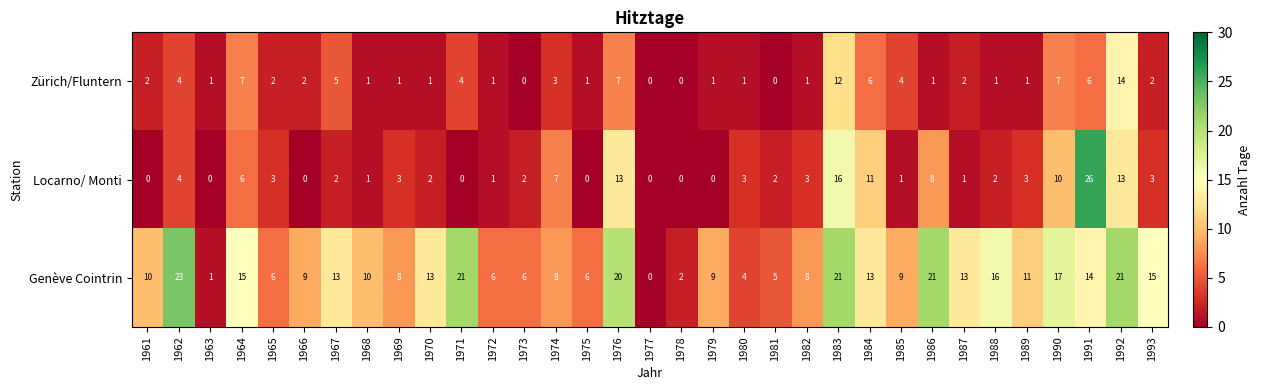

Rank the series at 1979 from highest to lowest value.

Genève Cointrin, Zürich/Fluntern, Locarno/ Monti